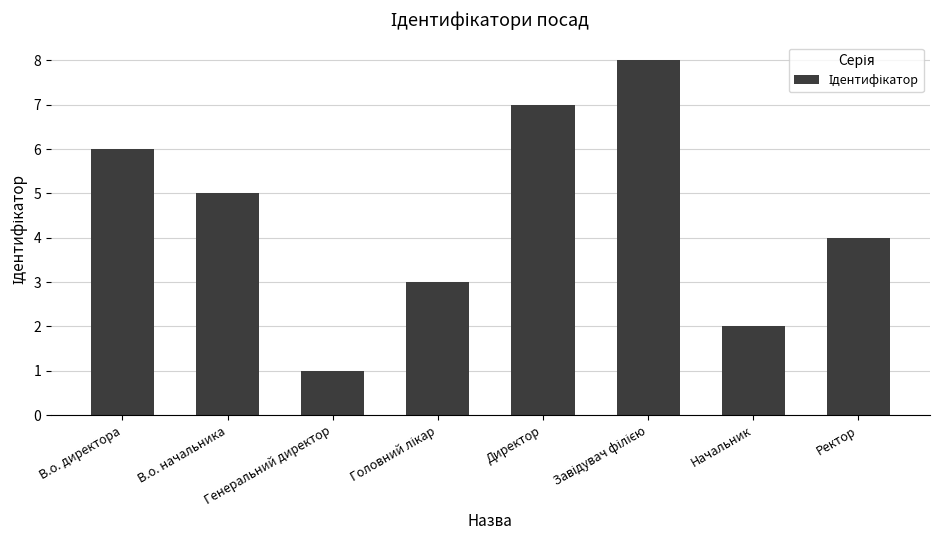

Which category has the lowest value across all series?

Генеральний директор